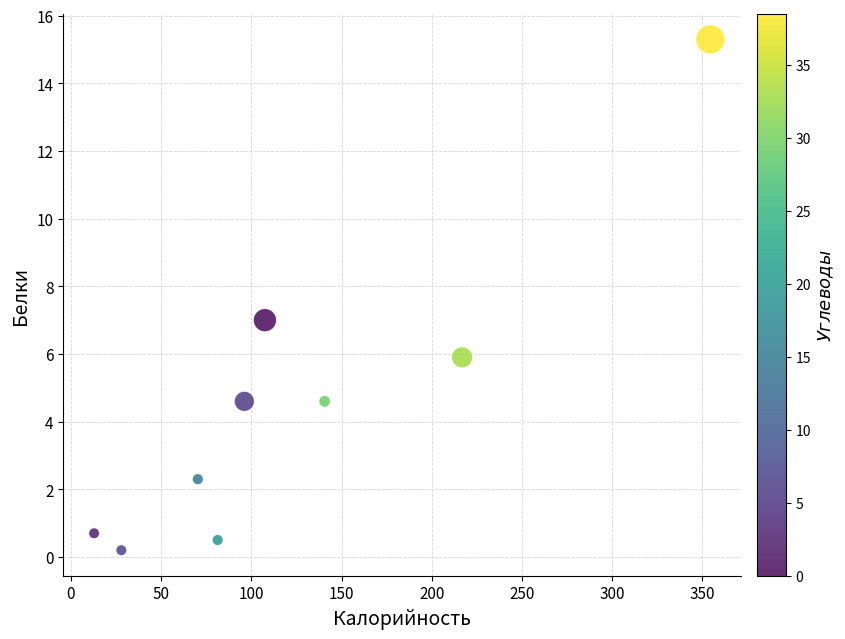

What is the average X value?

123.1